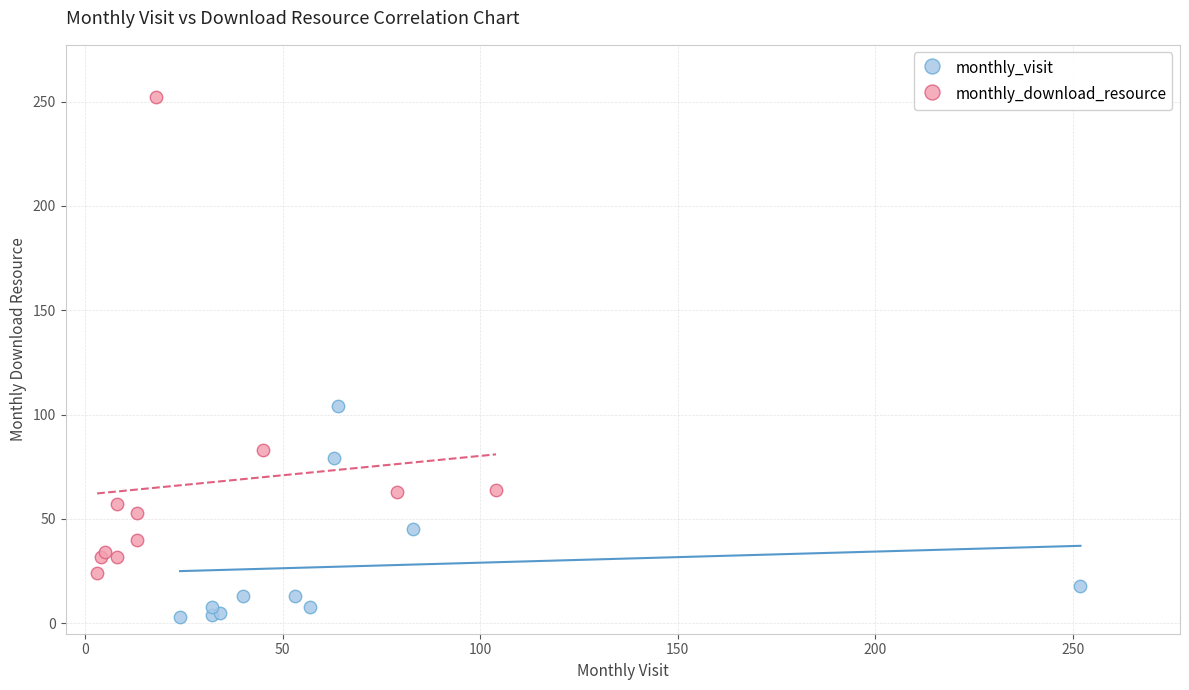

Which series reaches the minimum Y coordinate?

monthly_visit